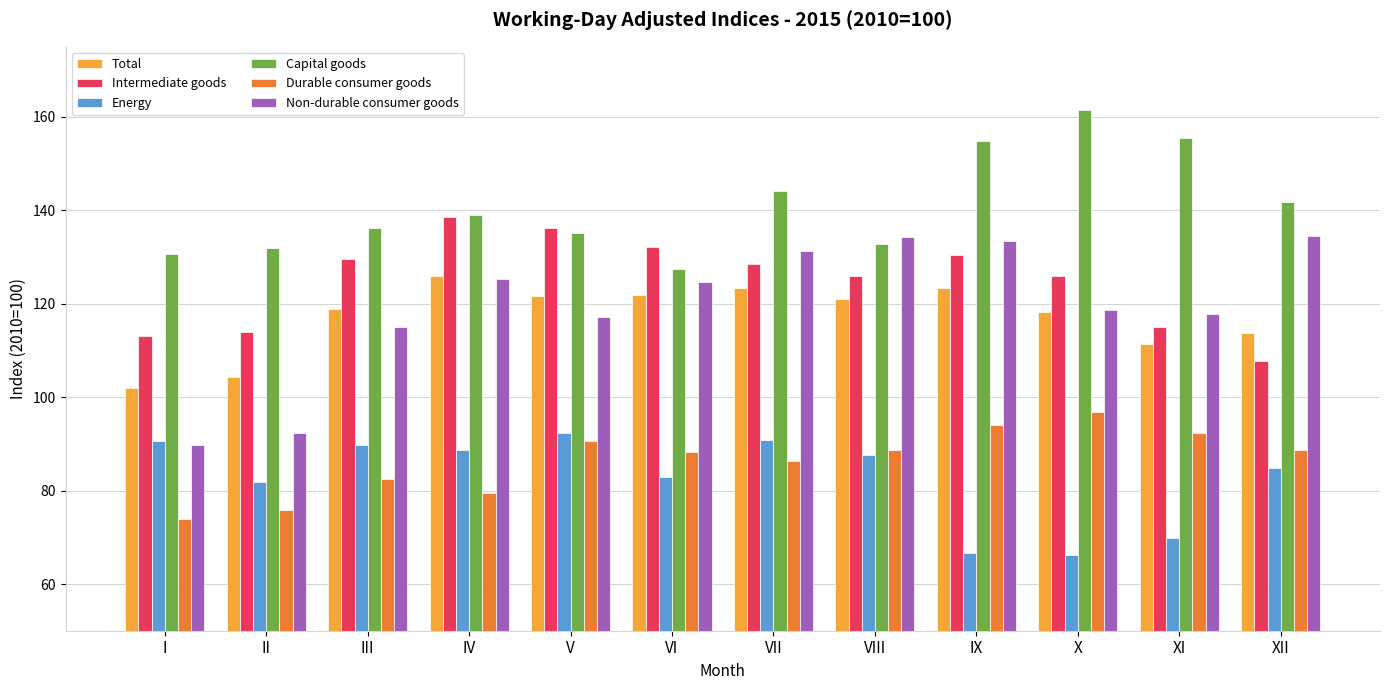

Does the chart contain any negative values?

No